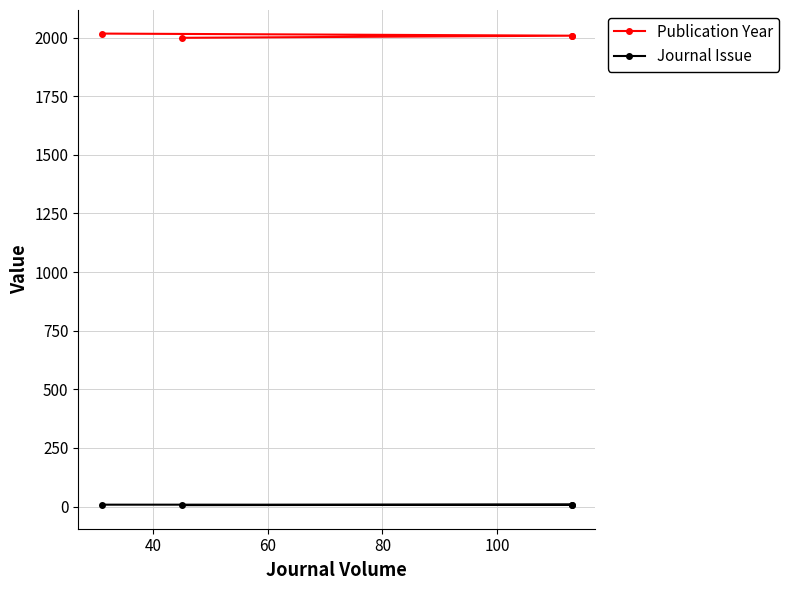

True or false: Journal Issue has more than 1 interior local peaks.

False